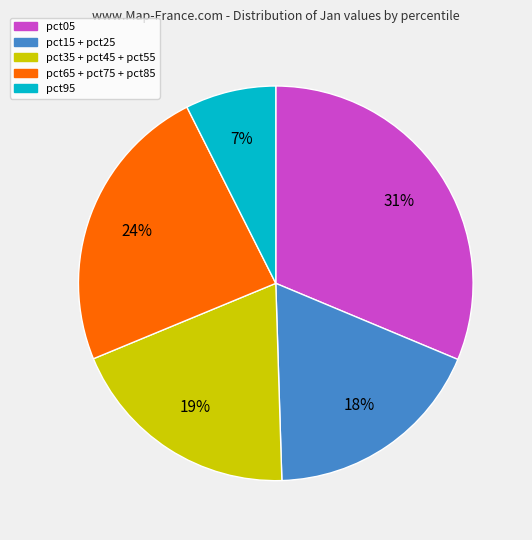

To the nearest percent, what is the difference between the largest and smallest slice percentages?

24%